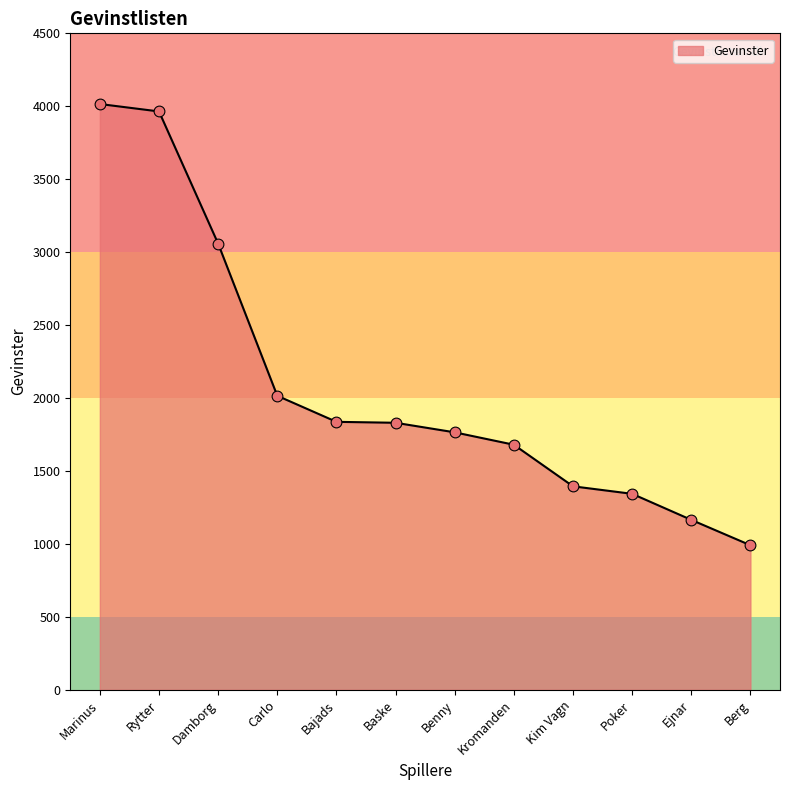

Which has a higher value, Ejnar or Marinus?

Marinus